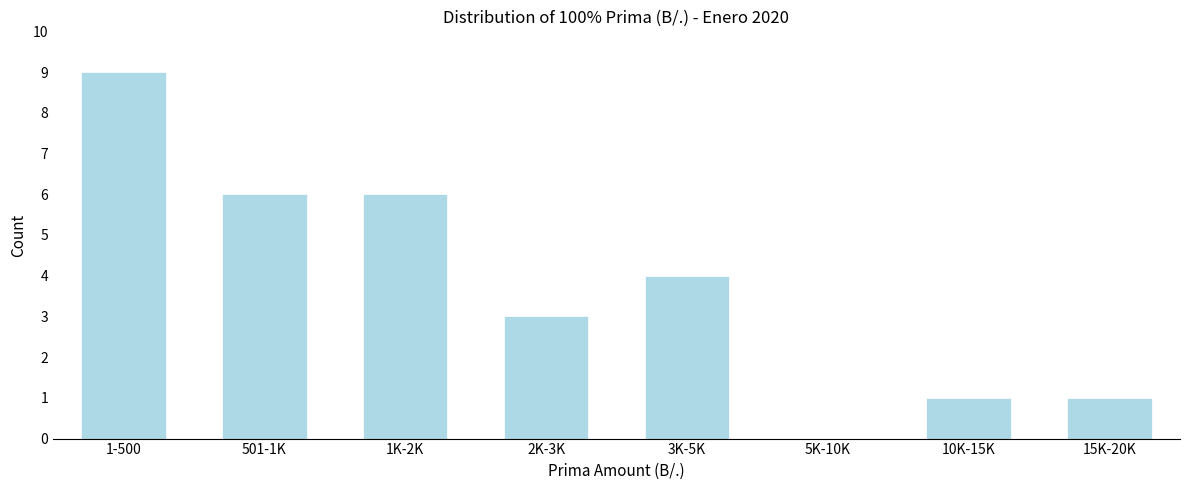

Reading right to left, transcribe all the data shown in this chart.

15K-20K=1	10K-15K=1	5K-10K=0	3K-5K=4	2K-3K=3	1K-2K=6	501-1K=6	1-500=9